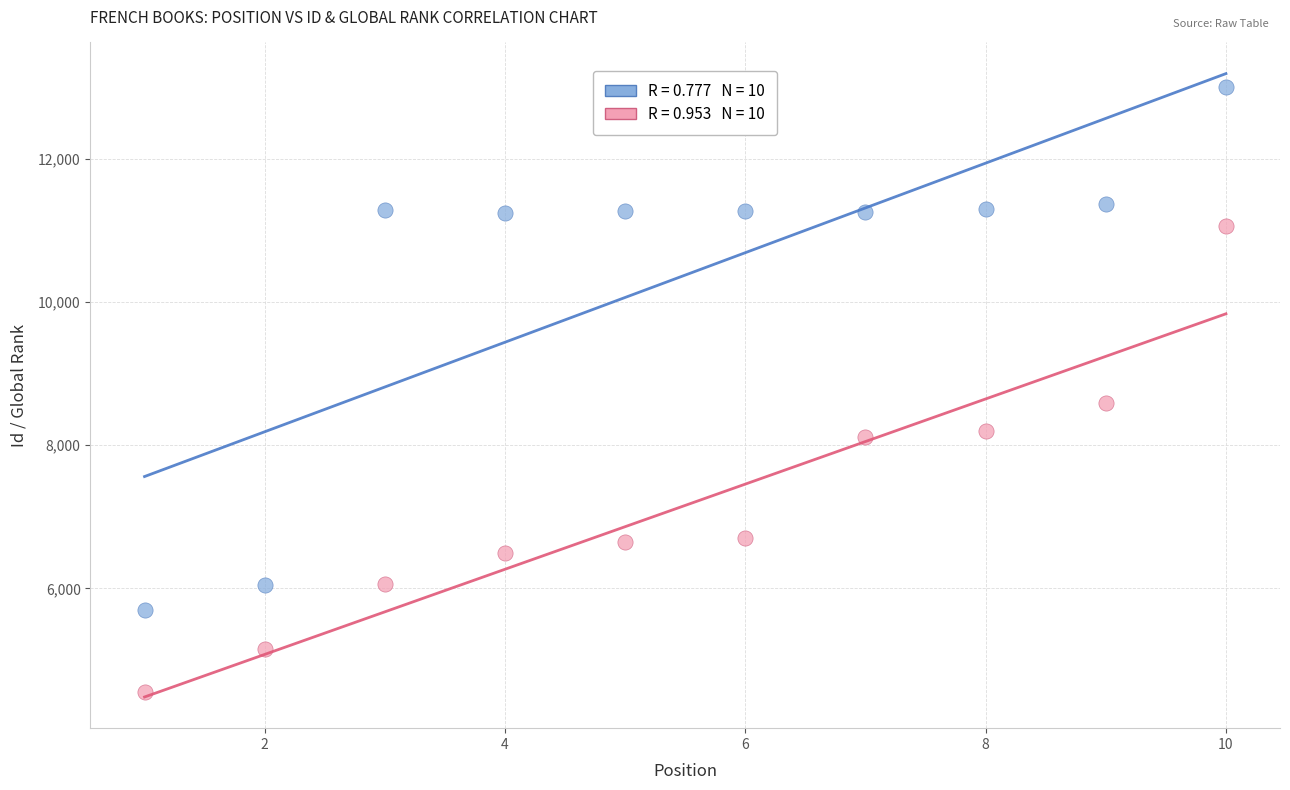

Across all series, what Y value is closest to 8779?

8583